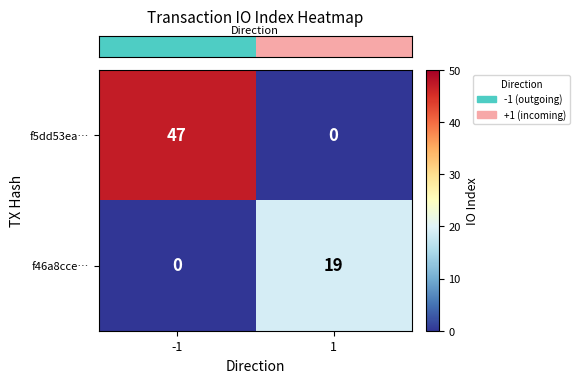

The value of f46a8cce… at -1 is 0. True or false?

True